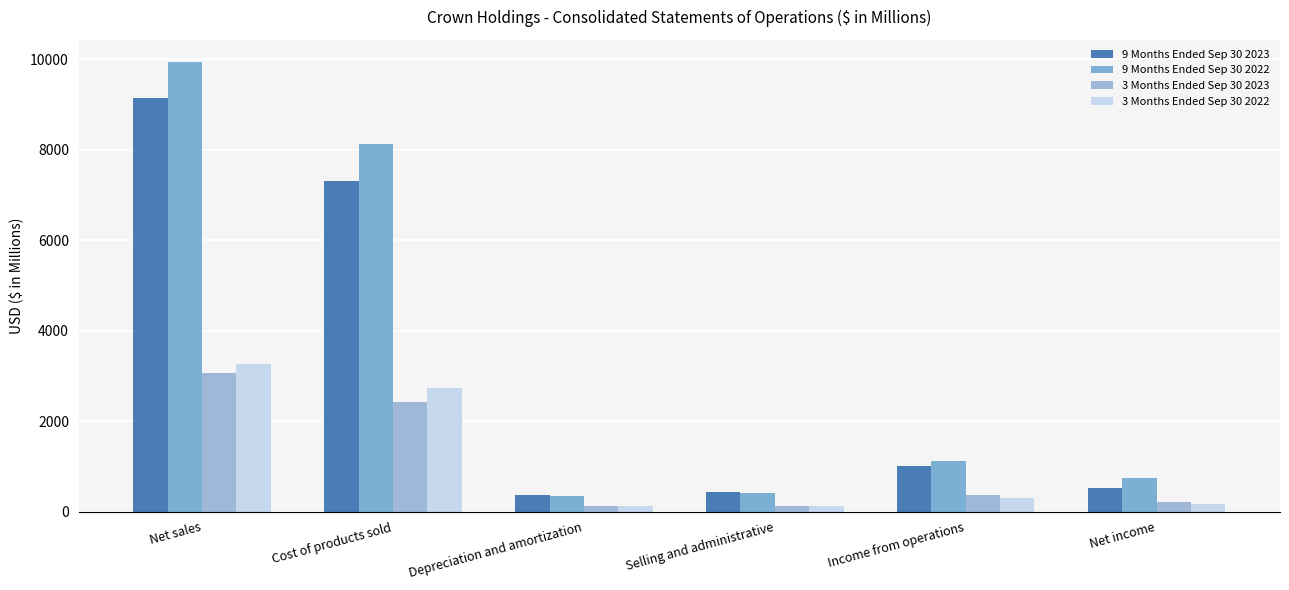

Reading left to right, extract all data points from this chart.

9 Months Ended Sep 30 2023: 9152	7301	372	437	1010	509
9 Months Ended Sep 30 2022: 9931	8134	346	419	1107	733
3 Months Ended Sep 30 2023: 3069	2427	124	129	374	200
3 Months Ended Sep 30 2022: 3259	2726	115	122	297	158